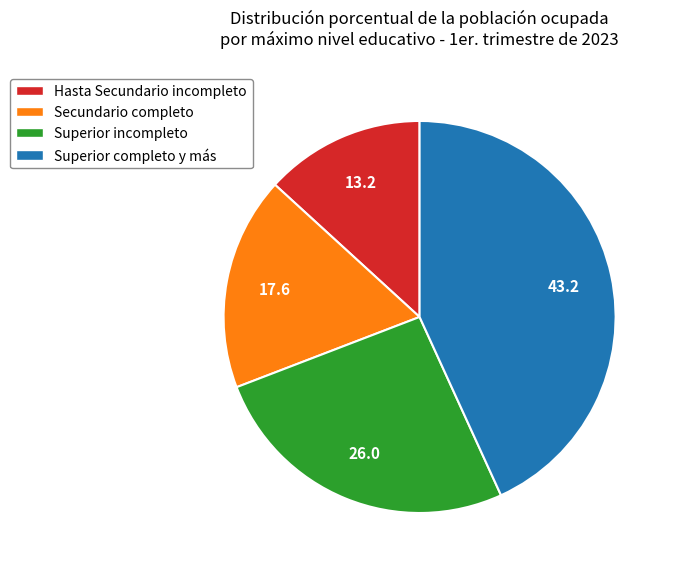

Which slice is the smallest?

Hasta Secundario incompleto